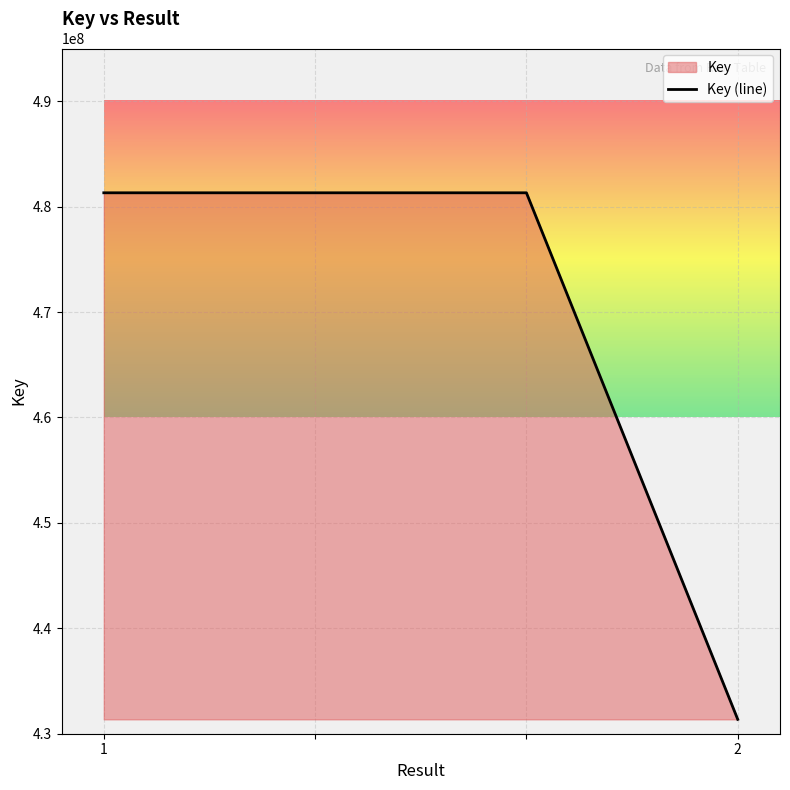

Where is the data nearest to the value 456338055?

1